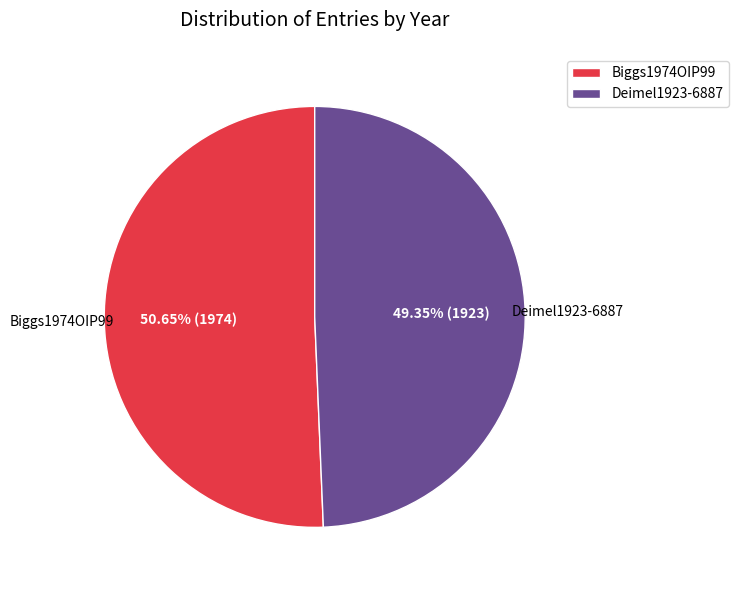

Which slice represents more than half of the pie?

Biggs1974OIP99